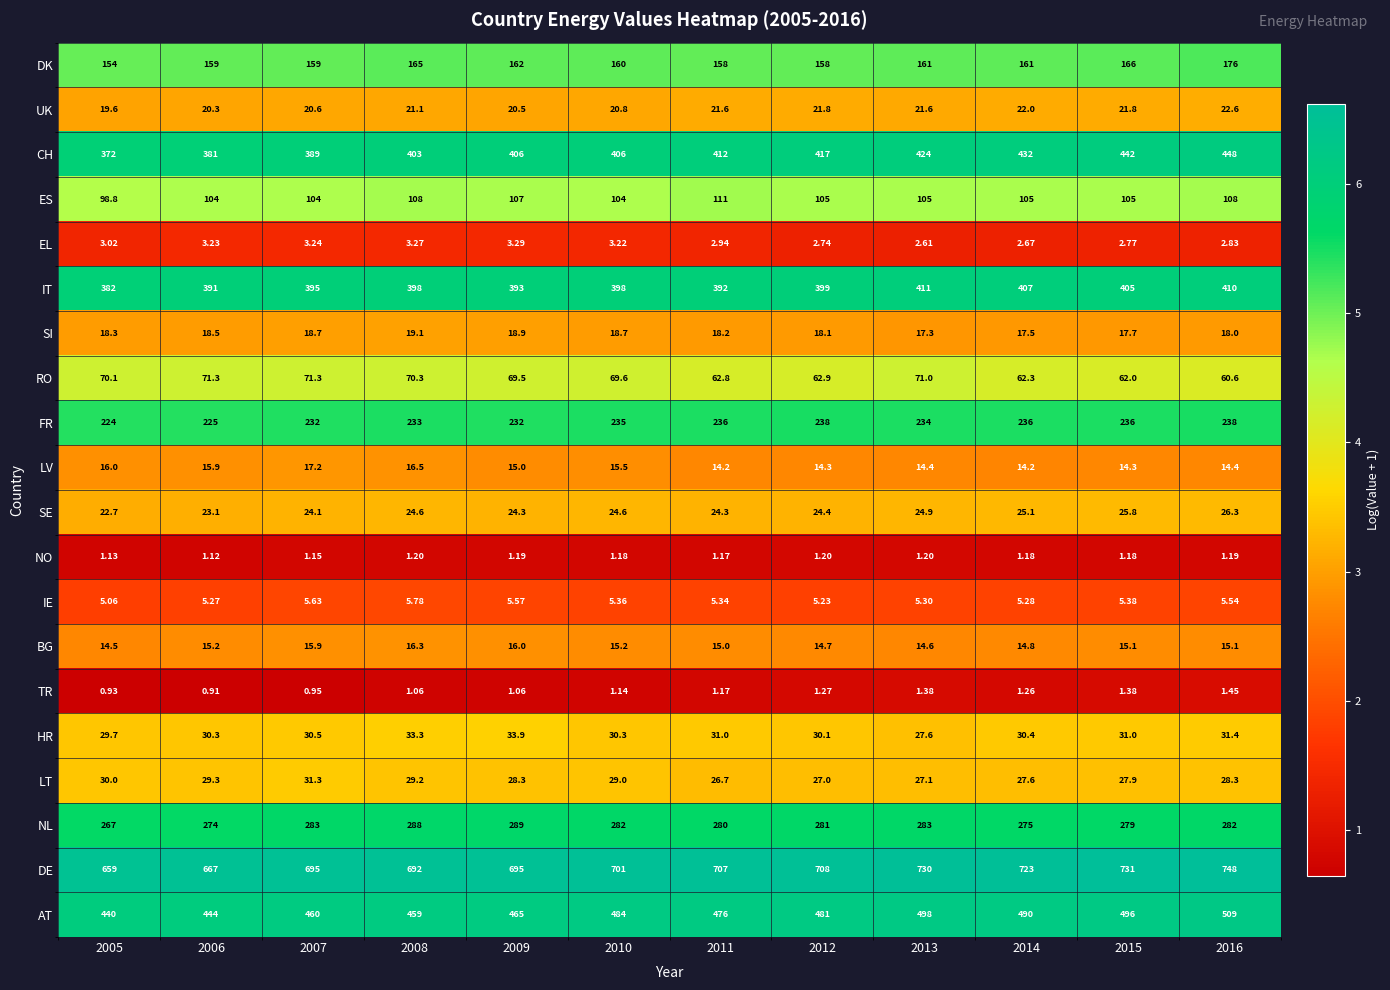

At 2016, list the series in order from largest to smallest.

DE, AT, CH, IT, NL, FR, DK, ES, RO, HR, LT, SE, UK, SI, BG, LV, IE, EL, TR, NO